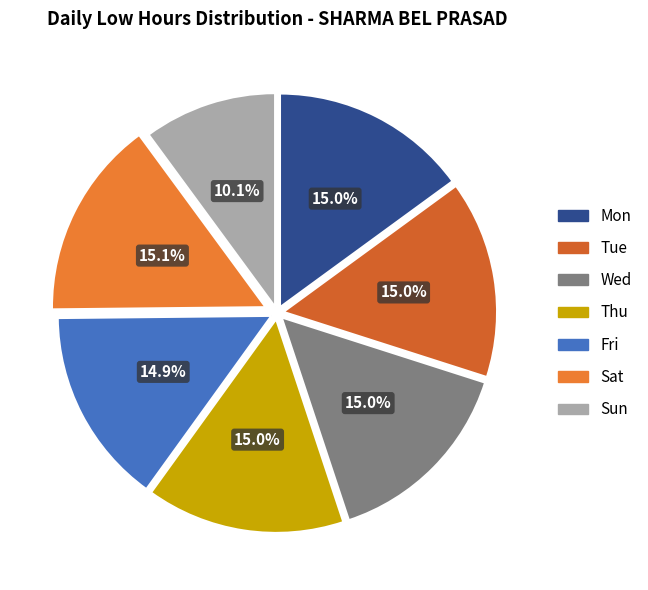

Does Sun account for over 50% of the chart?

No